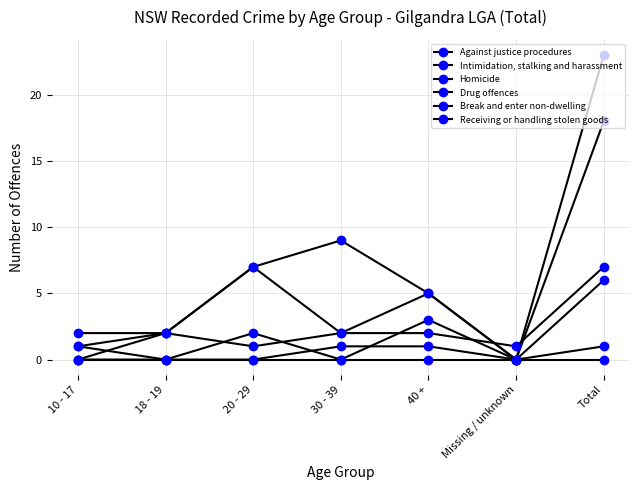

What is the difference between the maximum and minimum values in the Drug offences series?

6